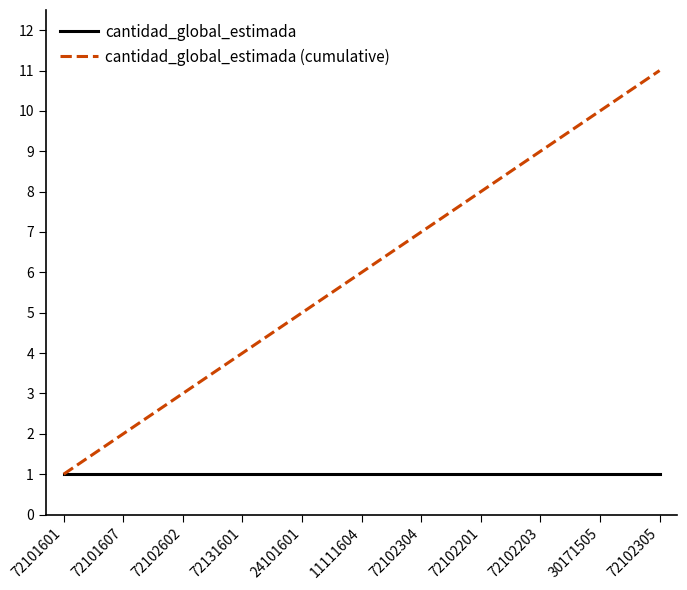

Which series has the largest total across all categories?

cantidad_global_estimada (cumulative)